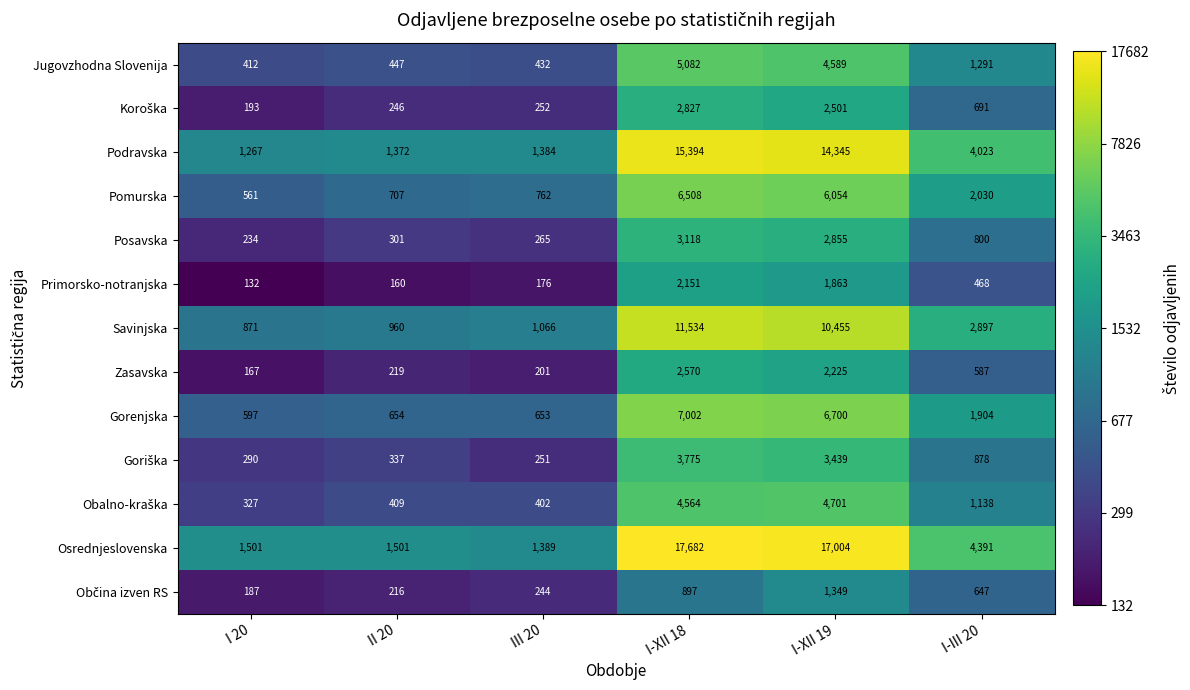

What is the minimum value shown in the chart?

132